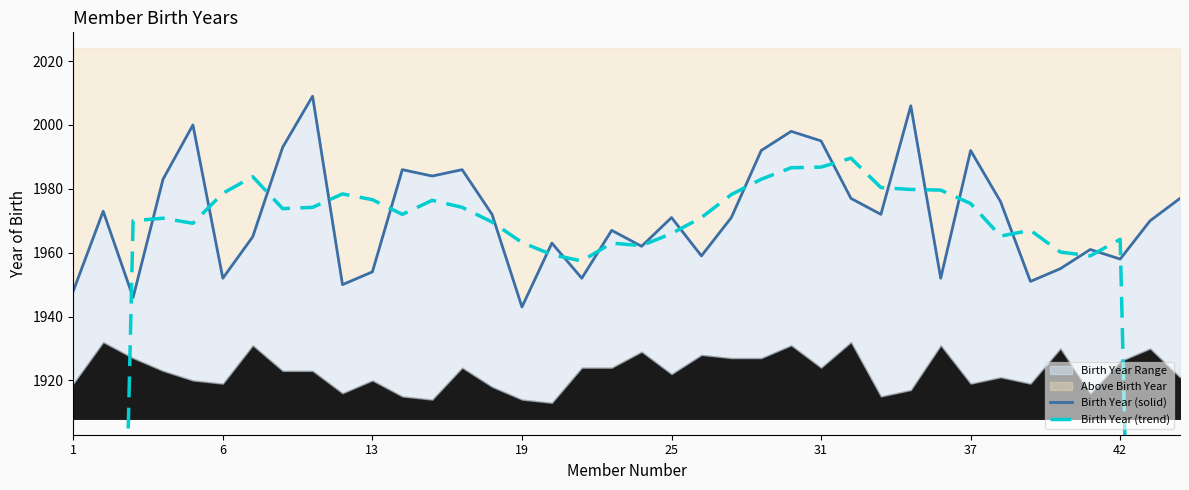

Is it true that Birth Year (solid) equals 1182.6 at 19?

False